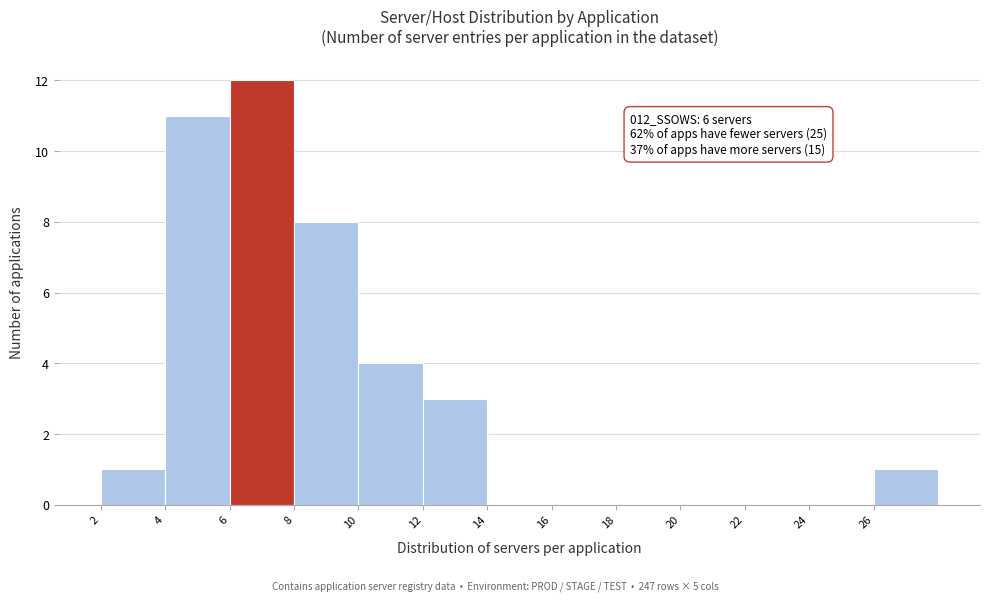

Over which range of the x-axis is the bar tallest?

6 to 8